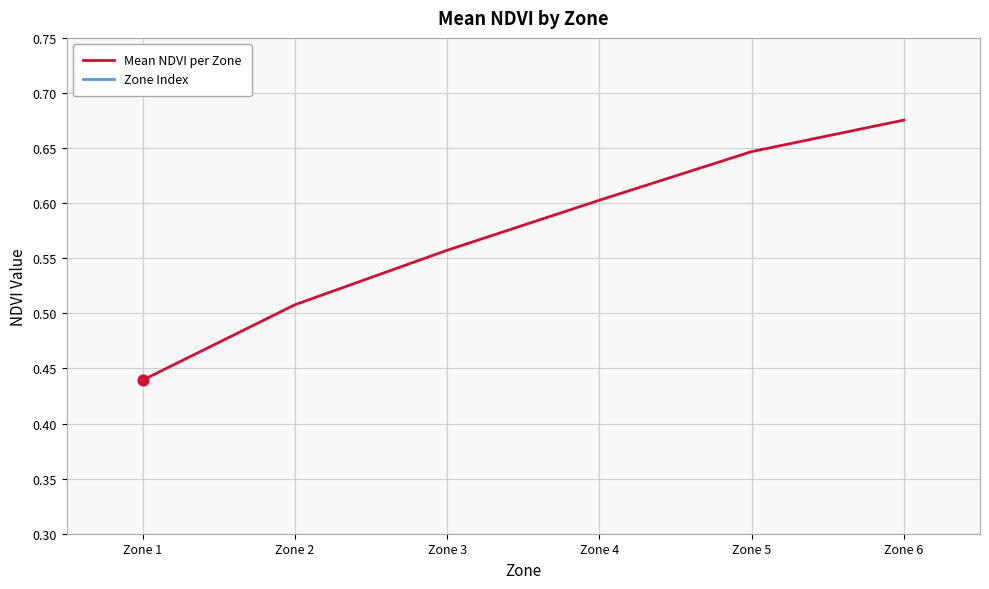

At which category is the sum across all series the highest?

Zone 6